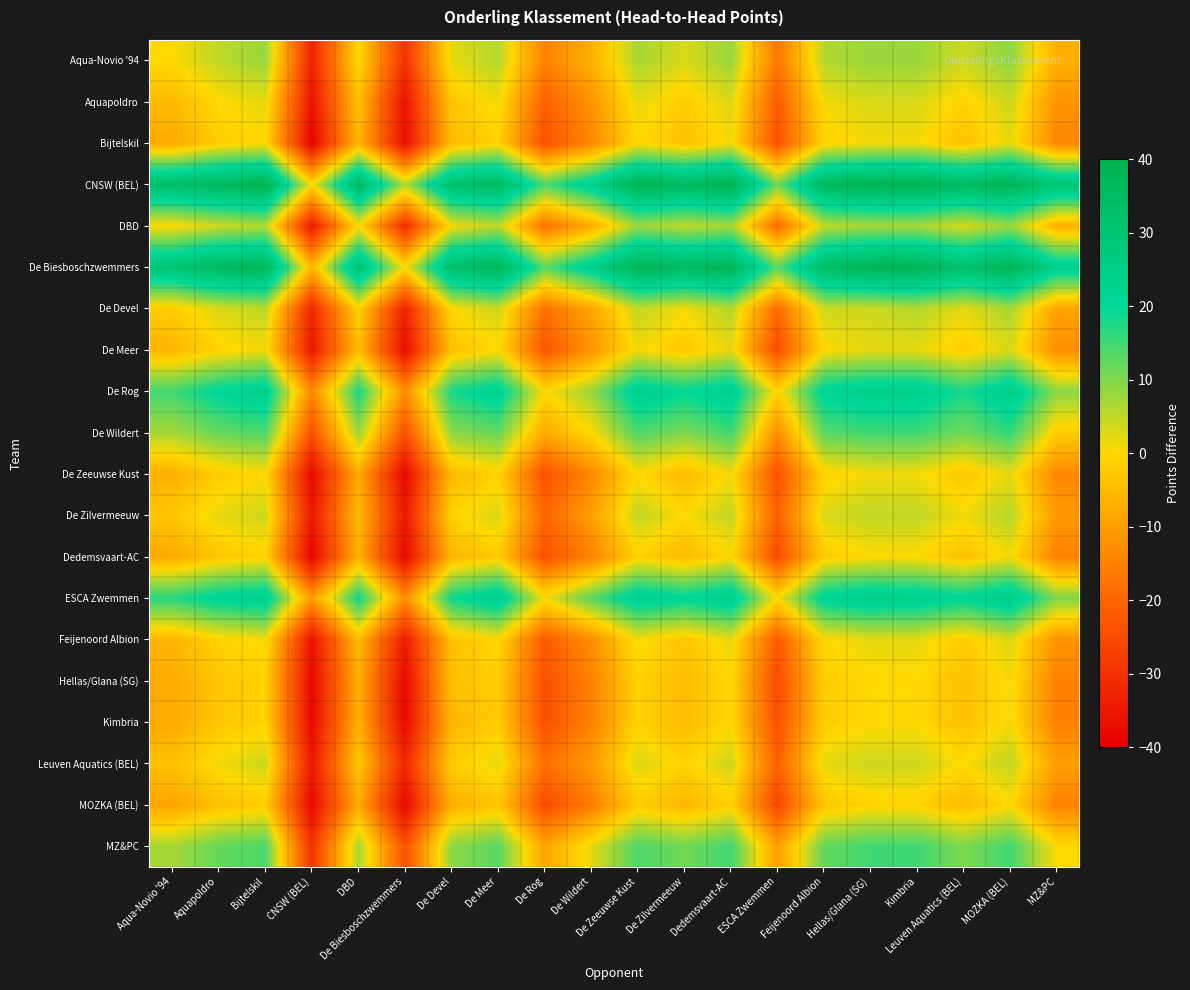

What is the minimum value shown in the chart?

-39